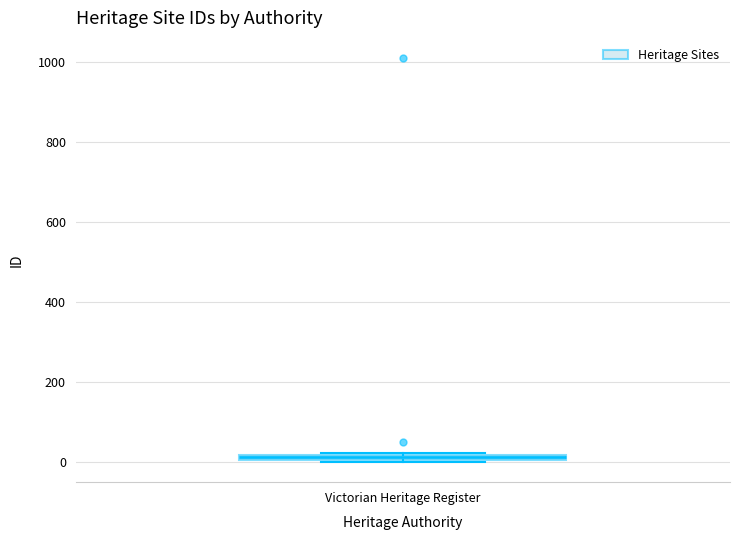

Where is the lower edge of the box for Victorian Heritage Register on the y-axis? The values are not printed on the chart, so give them approximately, as read against the axis.

0